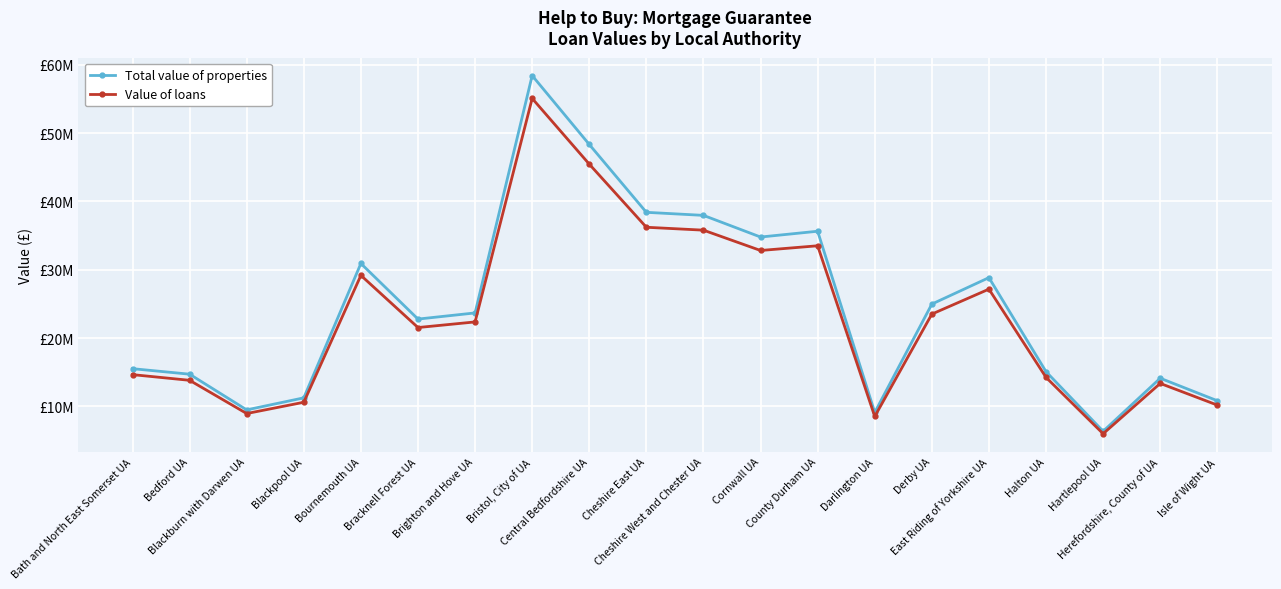

Which series has the largest total across all categories?

Total value of properties